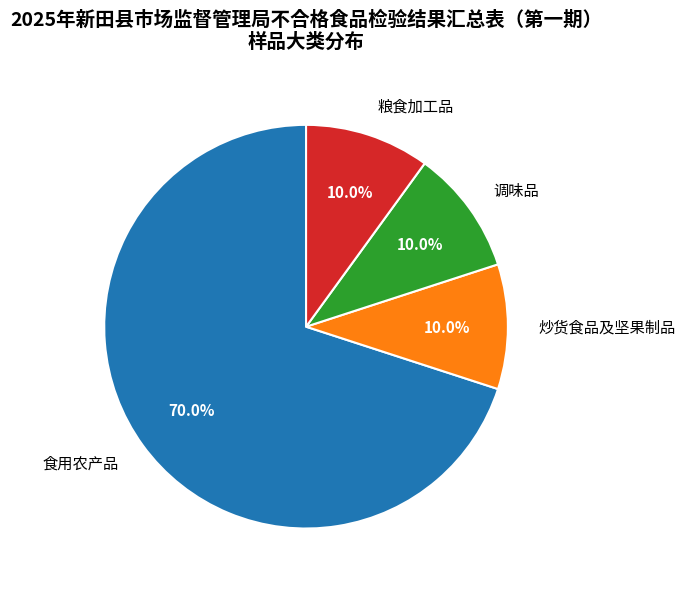

What is the largest slice in the pie chart?

食用农产品